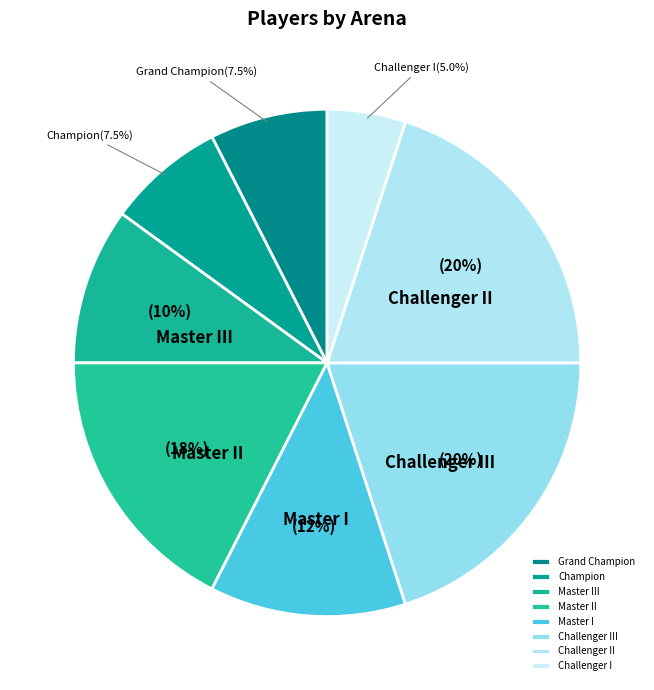

Which has a higher value, Challenger I or Challenger III?

Challenger III